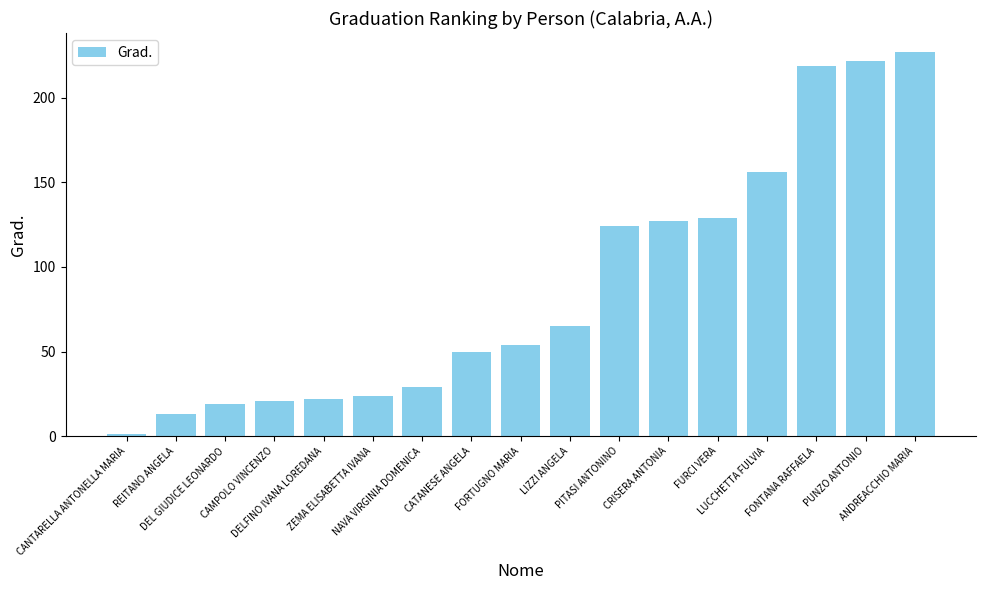

What is the sum of all values?

1502